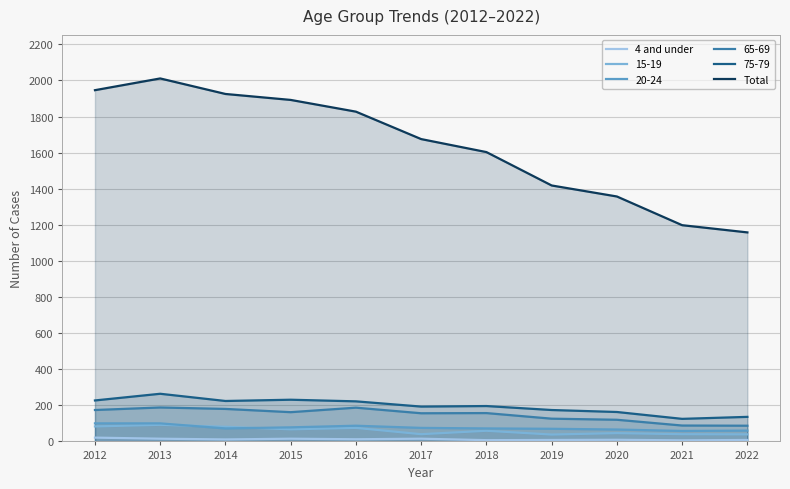

Does the chart have visible grid lines?

Yes